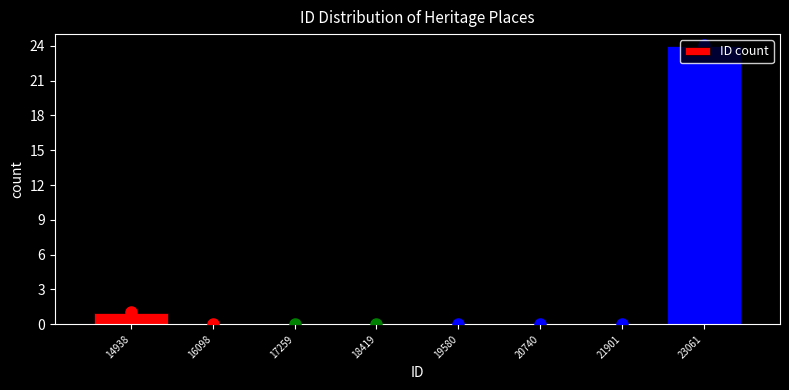

Reading left to right, transcribe this chart: for each bar, give the range it covers on the x-axis and its height. Neither the bar edges nor the heights are printed on the chart, so give them approximately, as read against the axes.

14400 to 15600: 1
15600 to 16600: 0
16600 to 17800: 0
17800 to 19000: 0
19000 to 20200: 0
20200 to 21400: 0
21400 to 22400: 0
22400 to 23600: 24